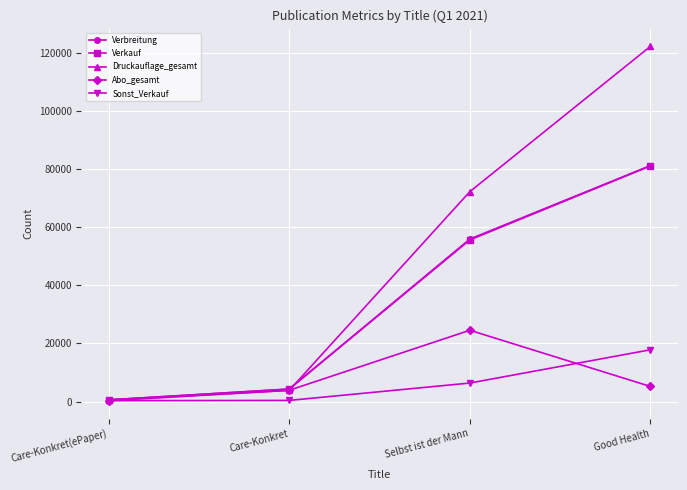

Is it true that Verkauf equals 4267 at Care-Konkret?

True